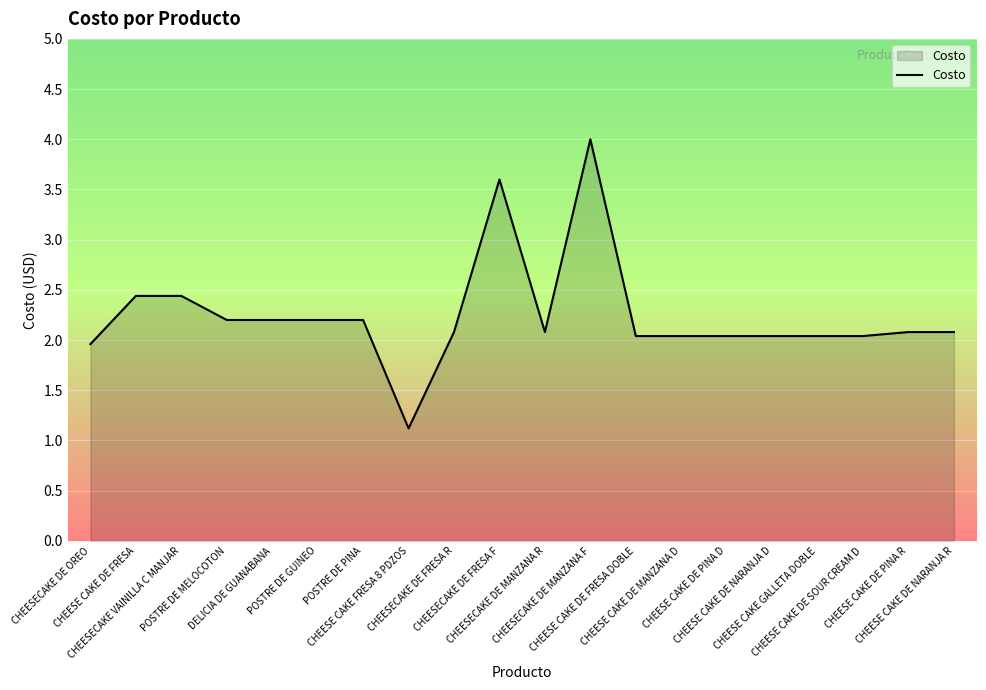

Count the number of categories in the chart.

20